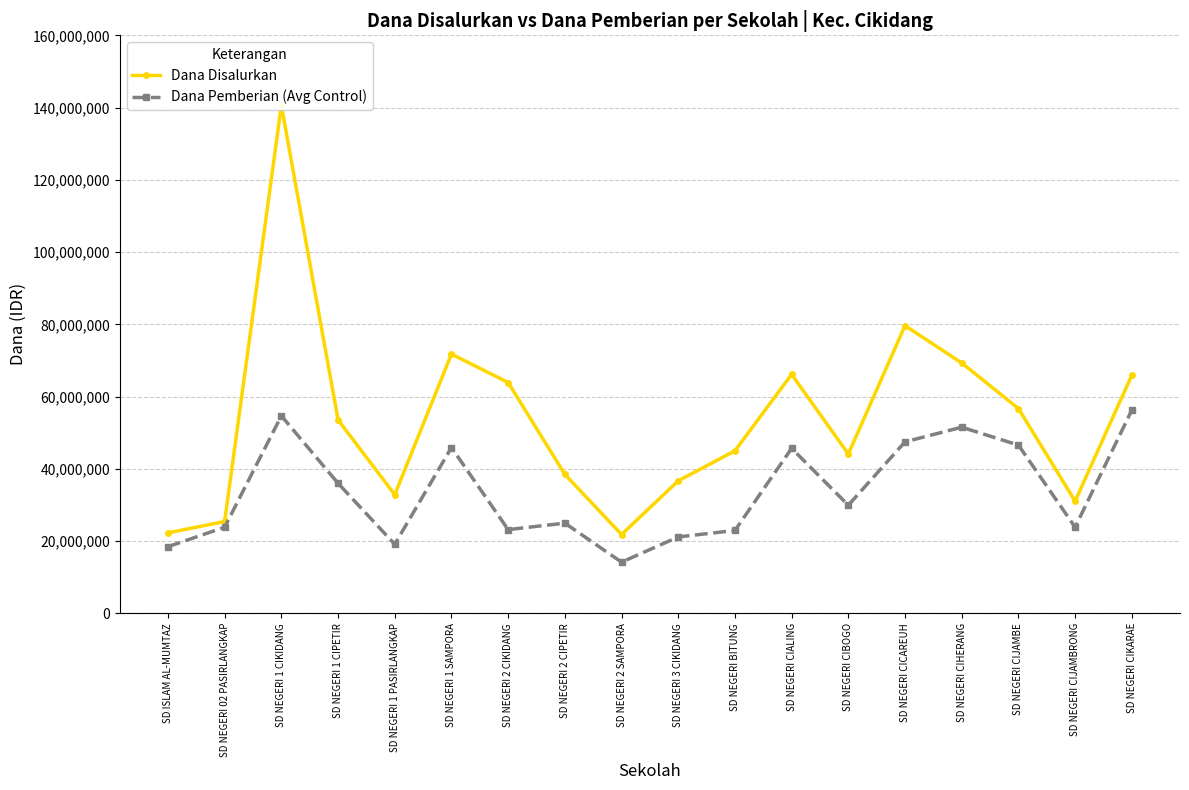

List the series in order of their overall mean, lowest first.

Dana Pemberian (Avg Control), Dana Disalurkan